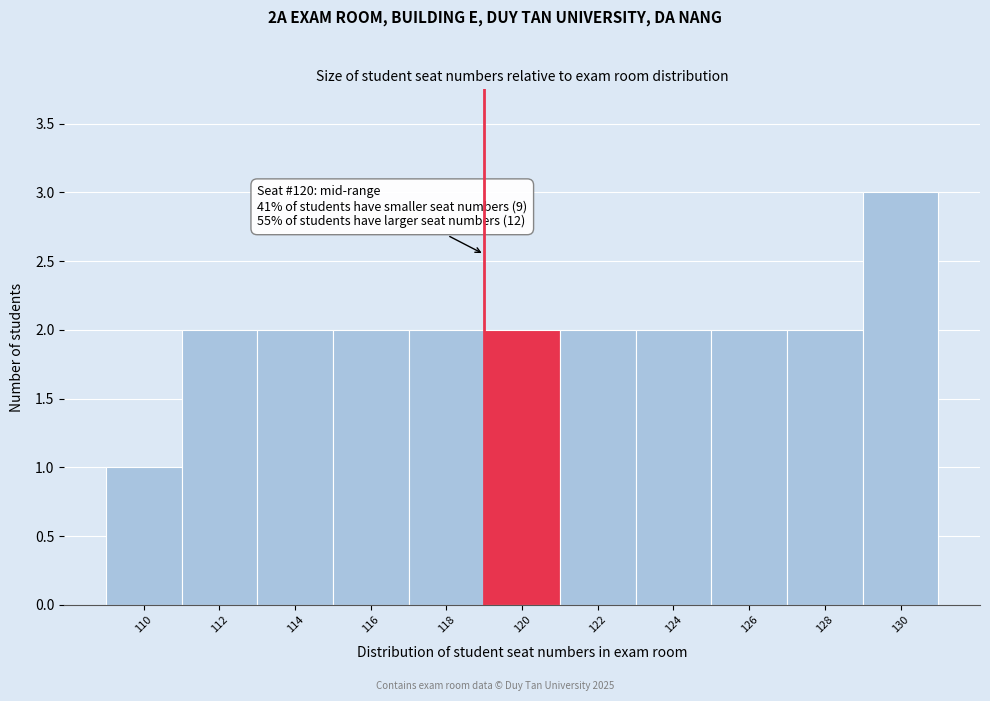

Reading left to right, what are all the values shown in this chart?

1	2	2	2	2	2	2	2	2	2	3